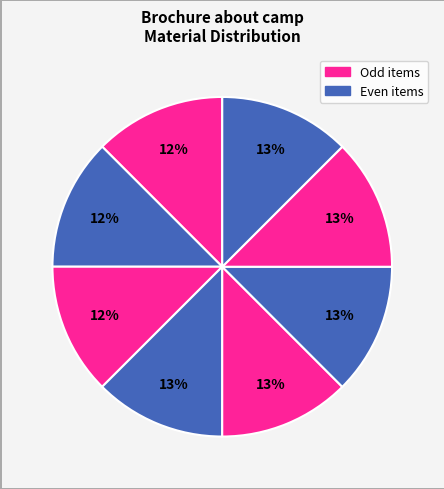

Count the number of slices in the pie.

8